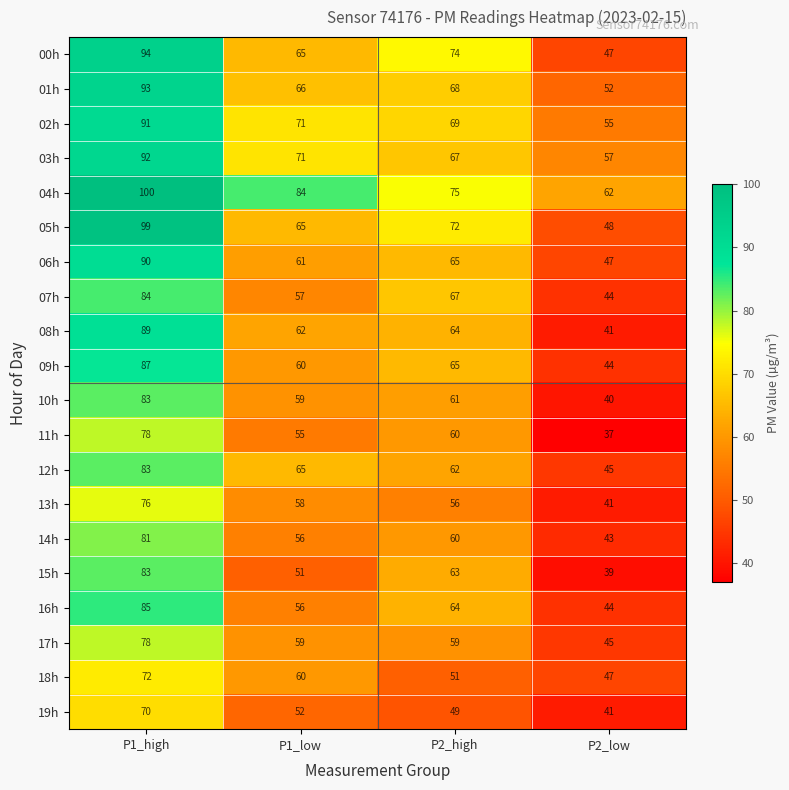

Count the 05h values in the range 65 to 99.

3